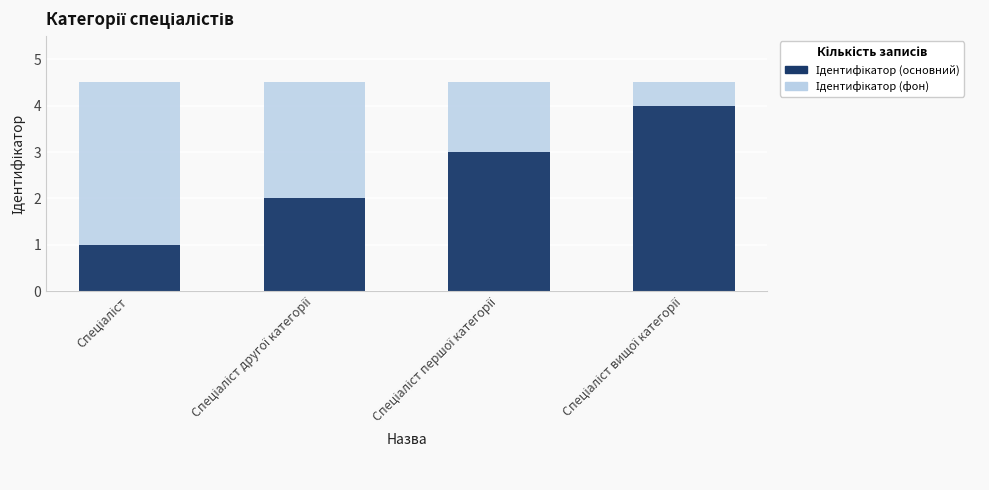

Rank the series at Спеціаліст вищої категорії from lowest to highest value.

Ідентифікатор, Категорія (фон)